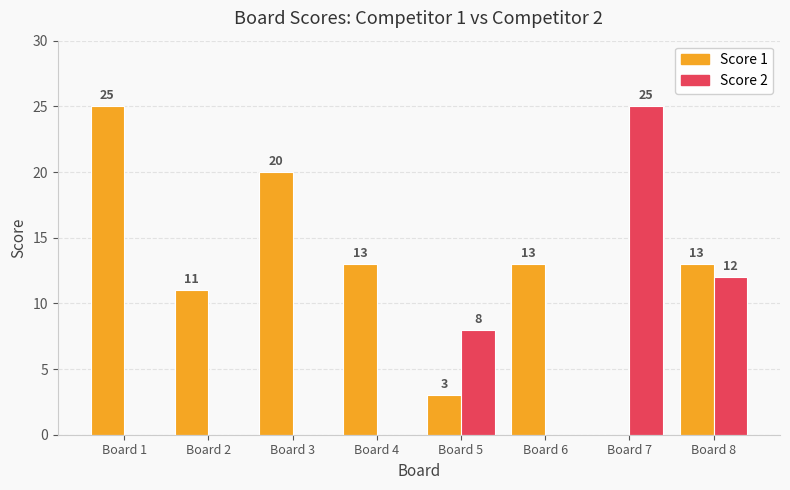

Which category has the highest value in the Score 1 series?

Board 1